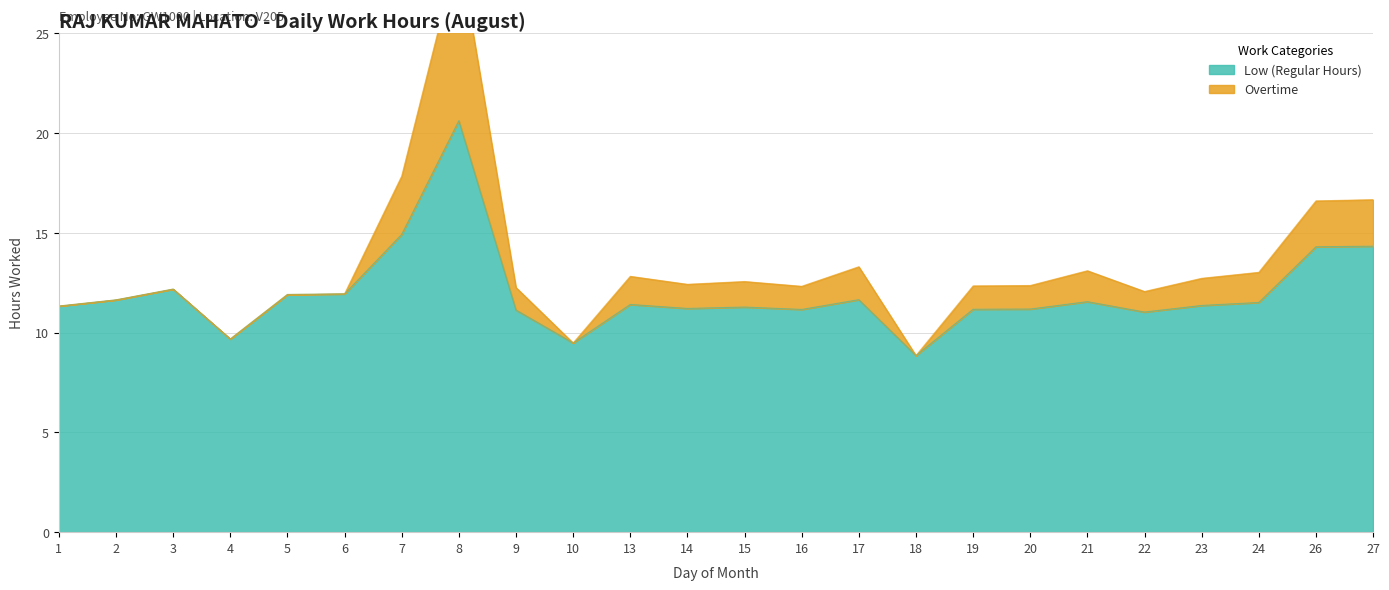

True or false: the data shows 15.9 at 24.

False